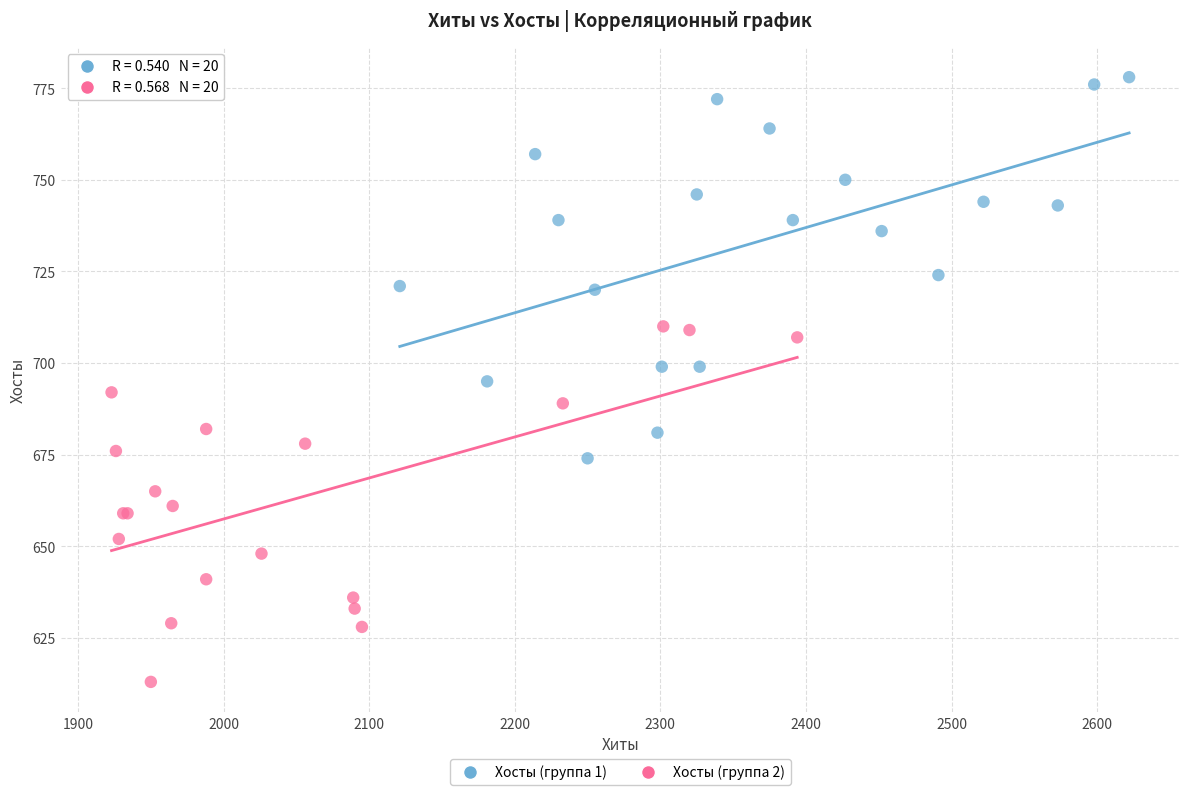

Which series has the largest Y range (max minus min)?

Хосты (группа 1)